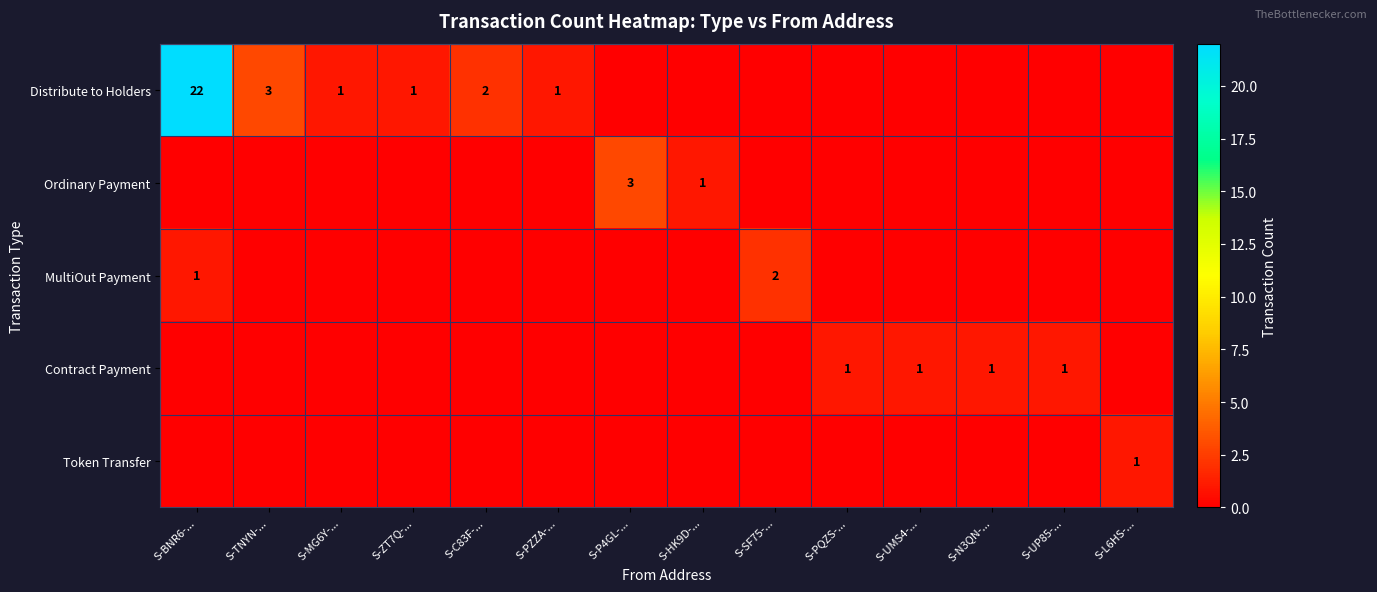

What is the total value across all series at S-HK9D-...?

1